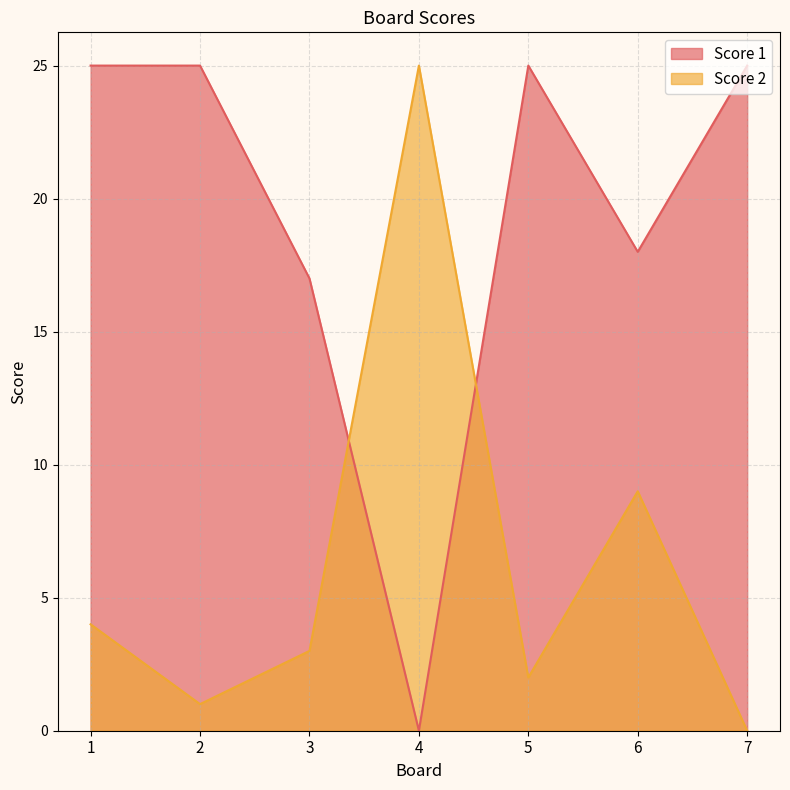

Which label corresponds to the largest value in the chart?

1